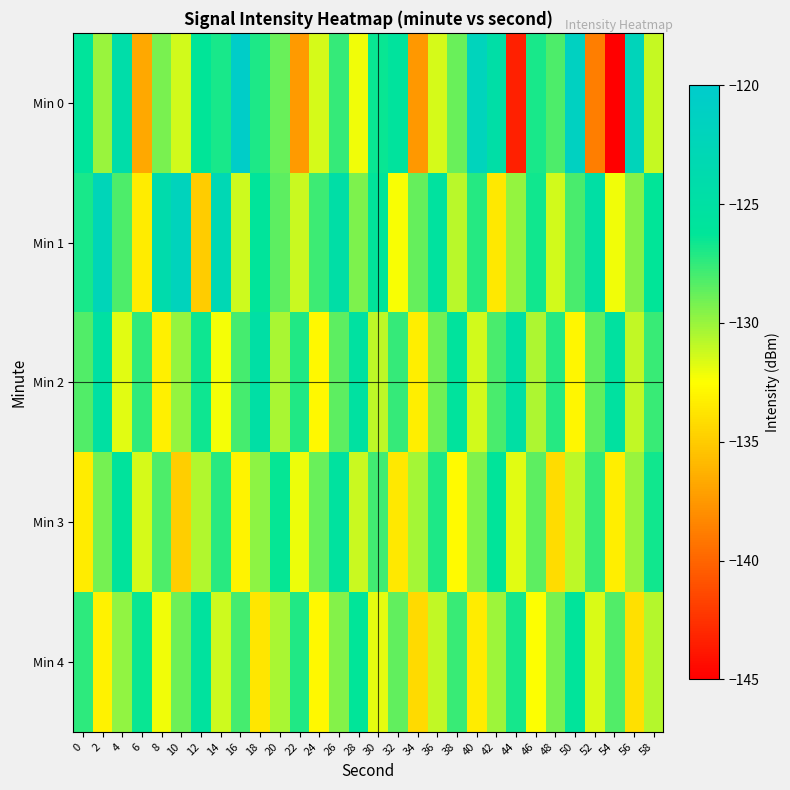

What is the total value across all series at 58?

-642.5